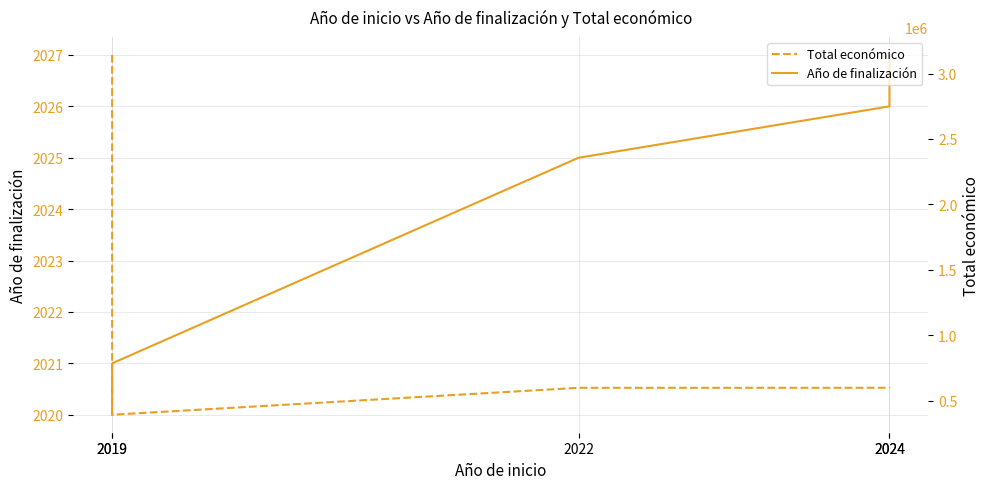

Rank the series by their average value, from highest to lowest.

Total económico, Año de finalización